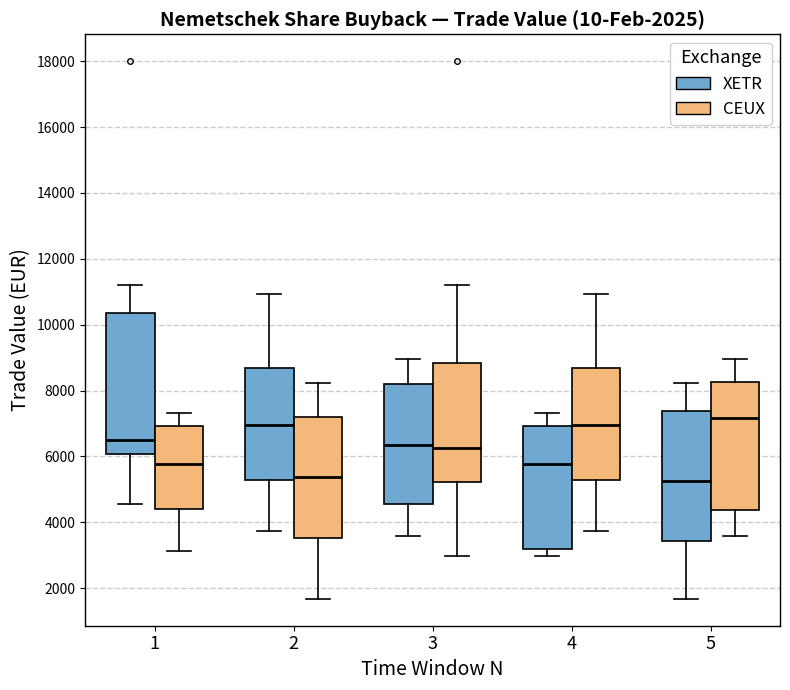

Which box is the tallest, from its lower edge to its upper edge?

1 (XETR)